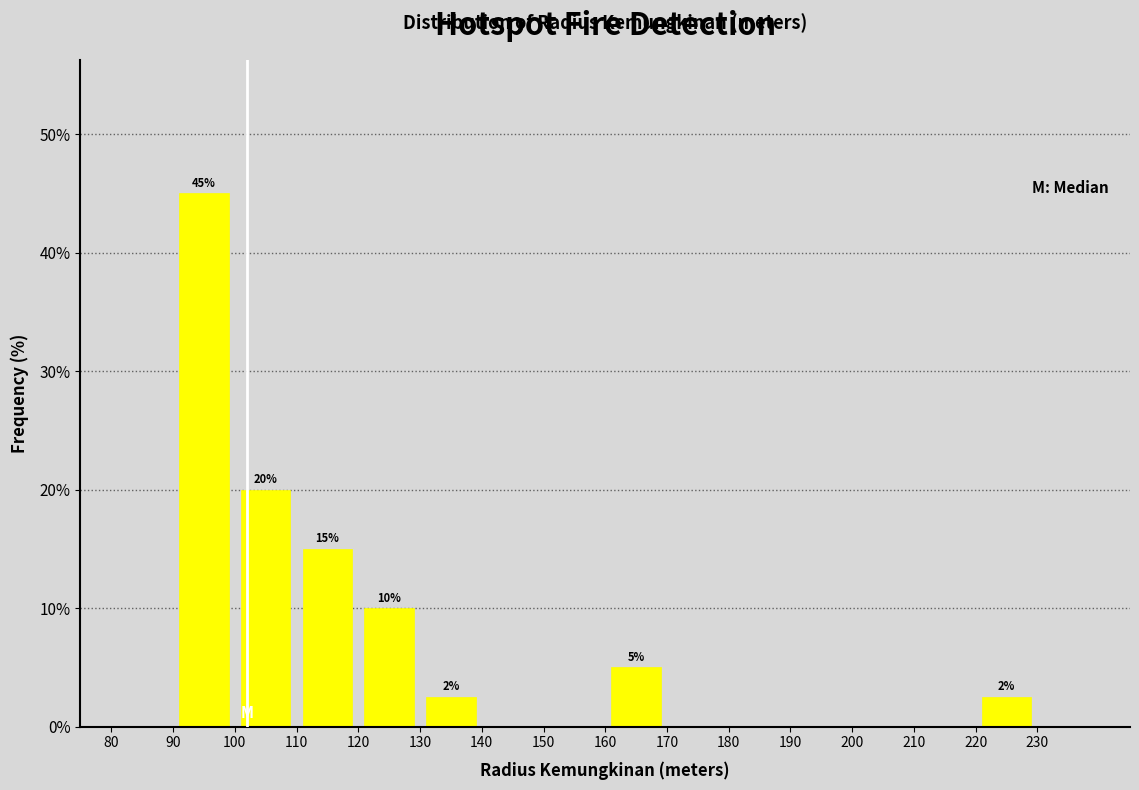

Which range on the x-axis has the tallest bar?

90 to 100